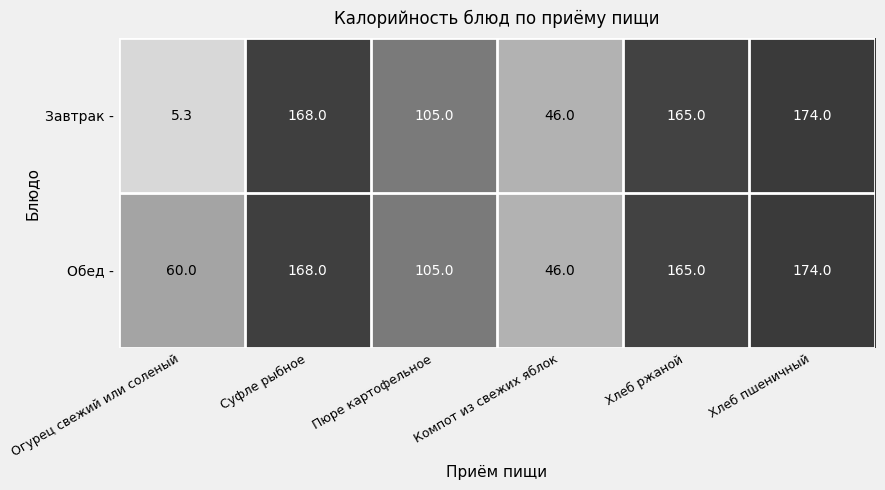

The Завтрак - series shows 168.0 at Суфле рыбное. True or false?

True